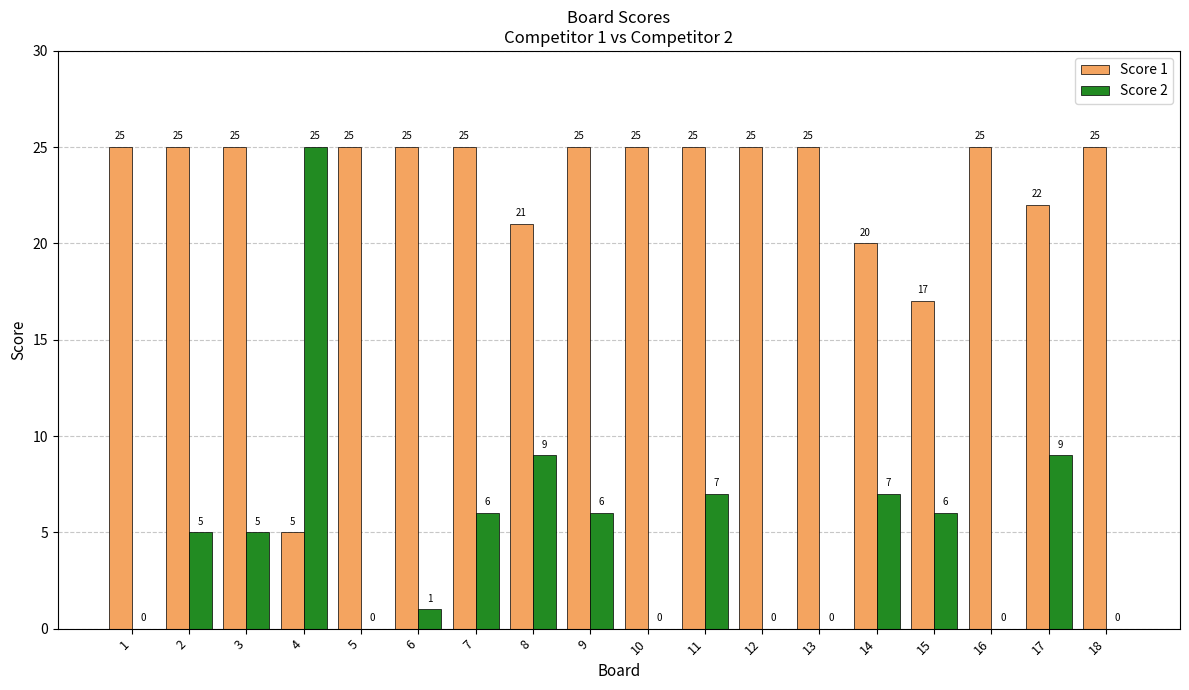

The value of Score 1 at 1 is 25. True or false?

True